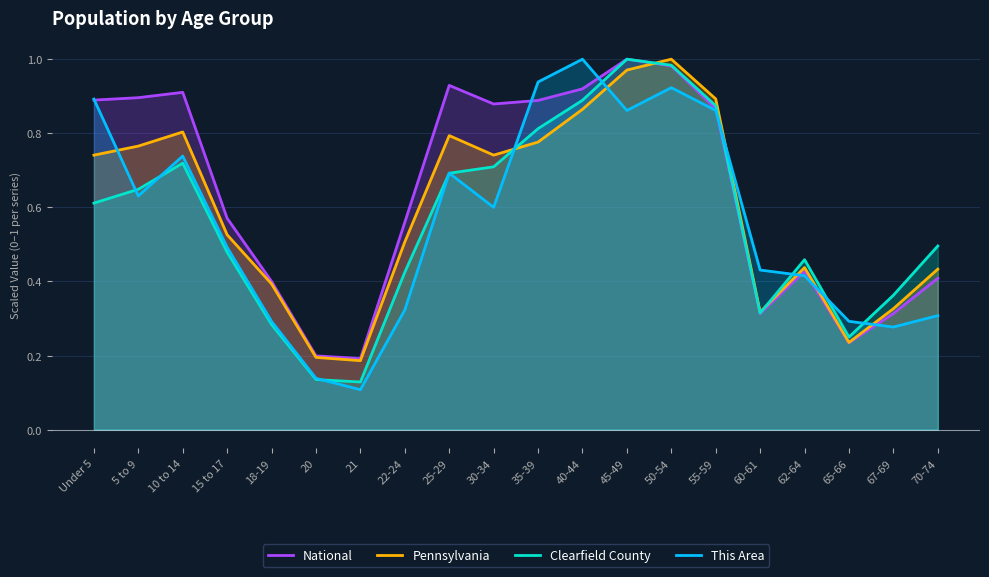

At which category does the chart reach its peak across all series?

45-49